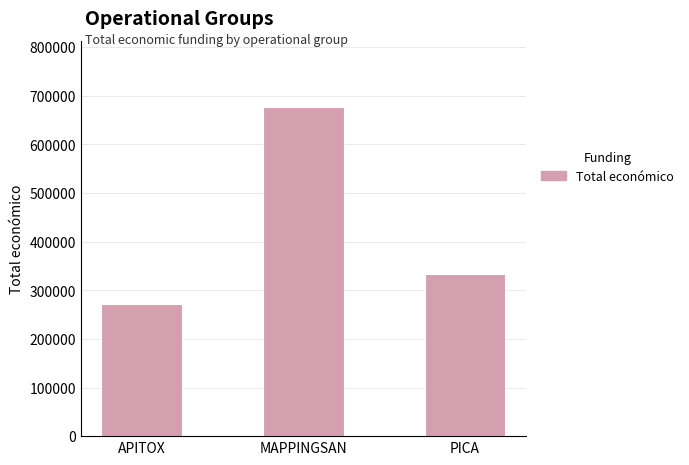

What is the difference between the values at APITOX and MAPPINGSAN?

405873